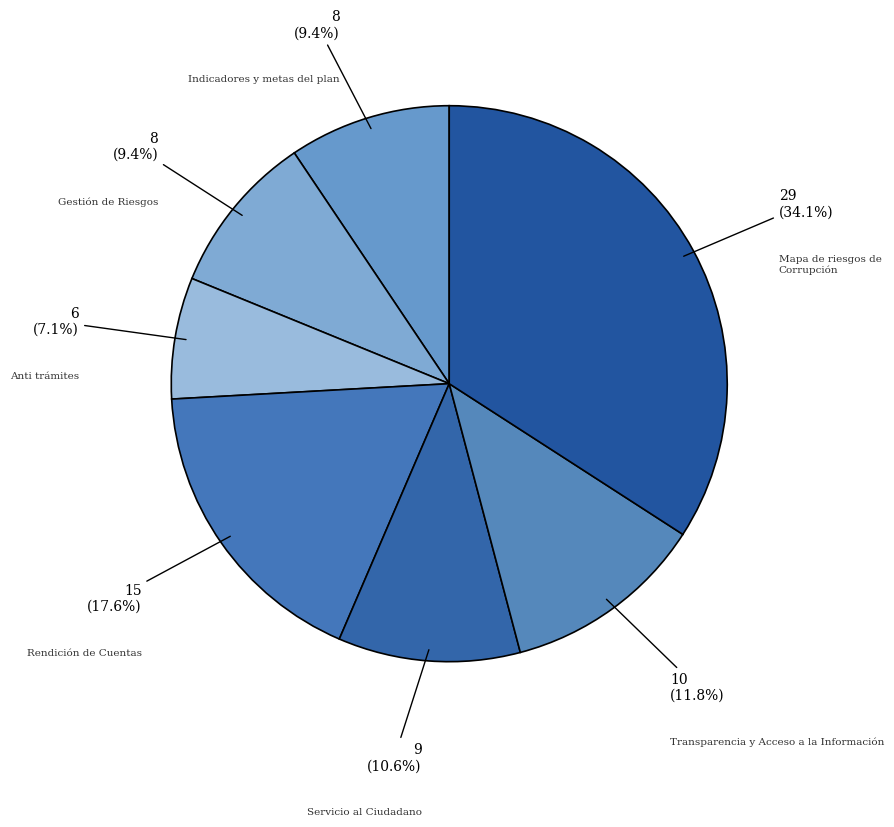

To the nearest percent, what is the average slice percentage?

14%